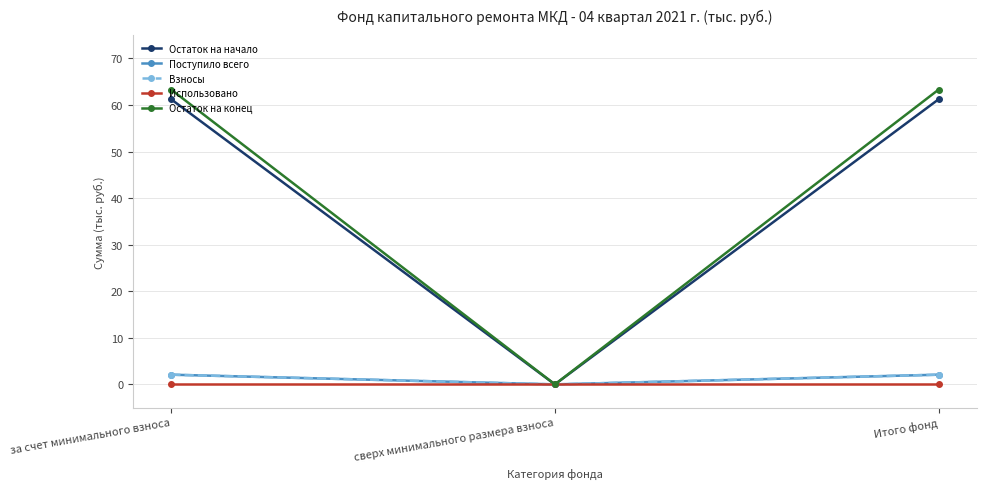

Which series changed the most between за счет минимального взноса and Итого фонд?

Остаток на начало